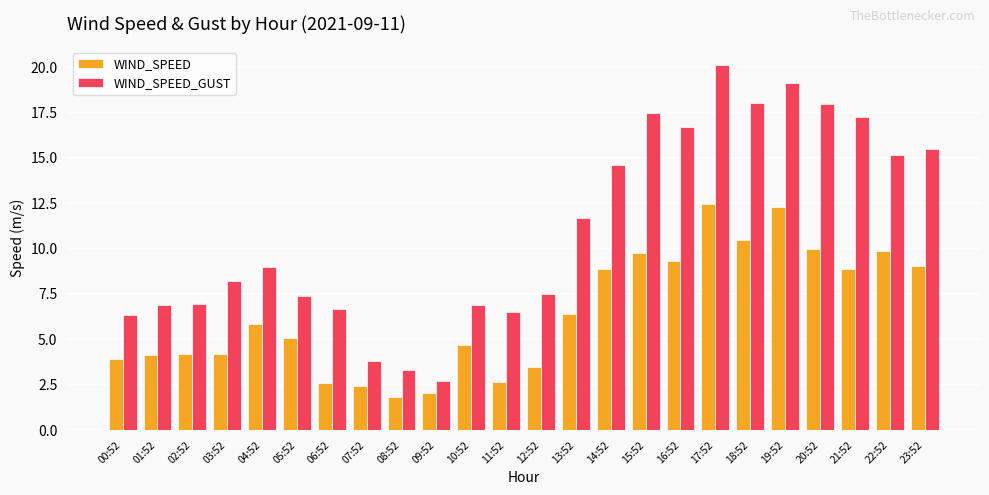

At which category does the chart reach its minimum across all series?

08:52